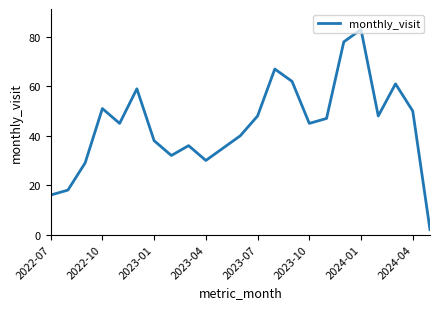

What is the difference between the maximum and minimum values?

81